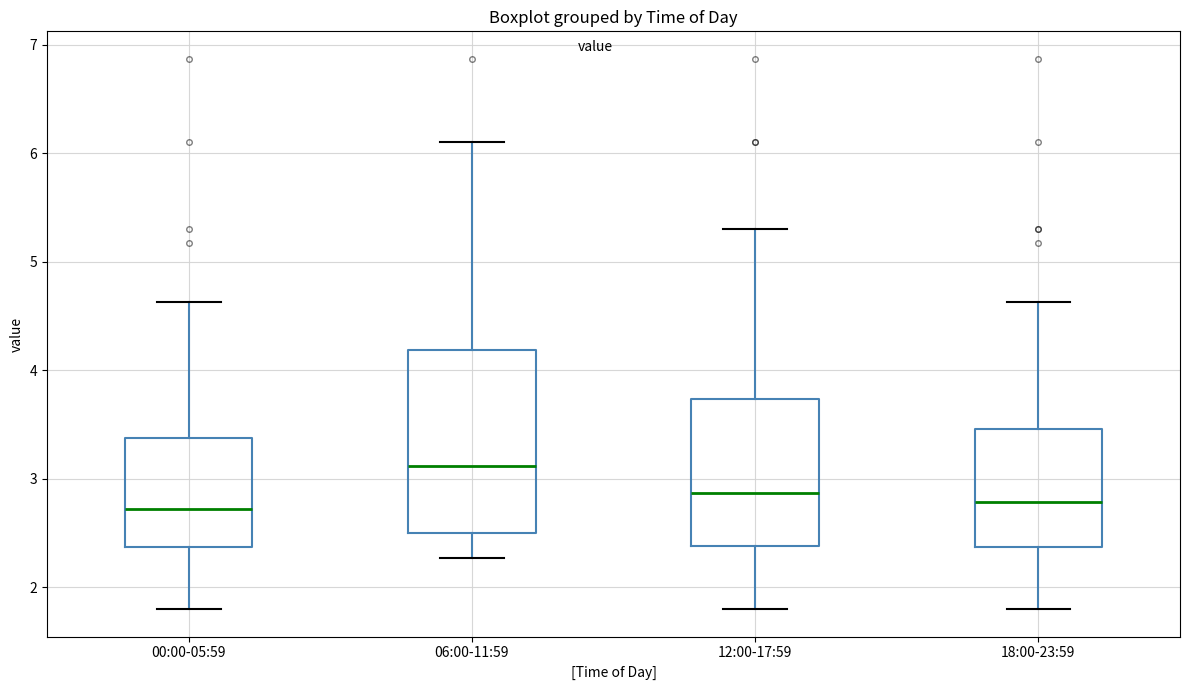

Where is the lower edge of the box for 12:00-17:59 on the y-axis? The values are not printed on the chart, so give them approximately, as read against the axis.

2.4